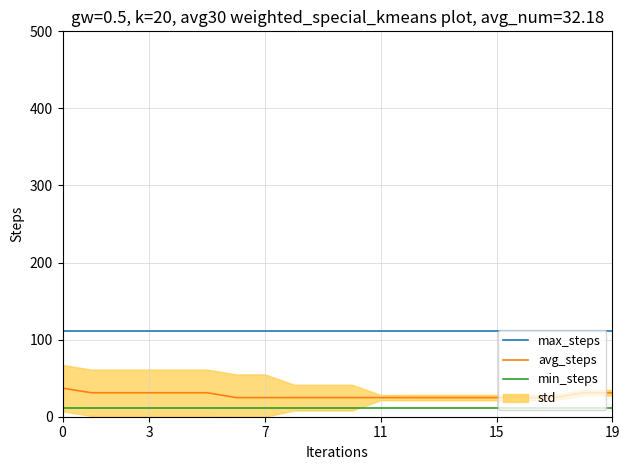

What is the average value of the min_steps series?

11.4